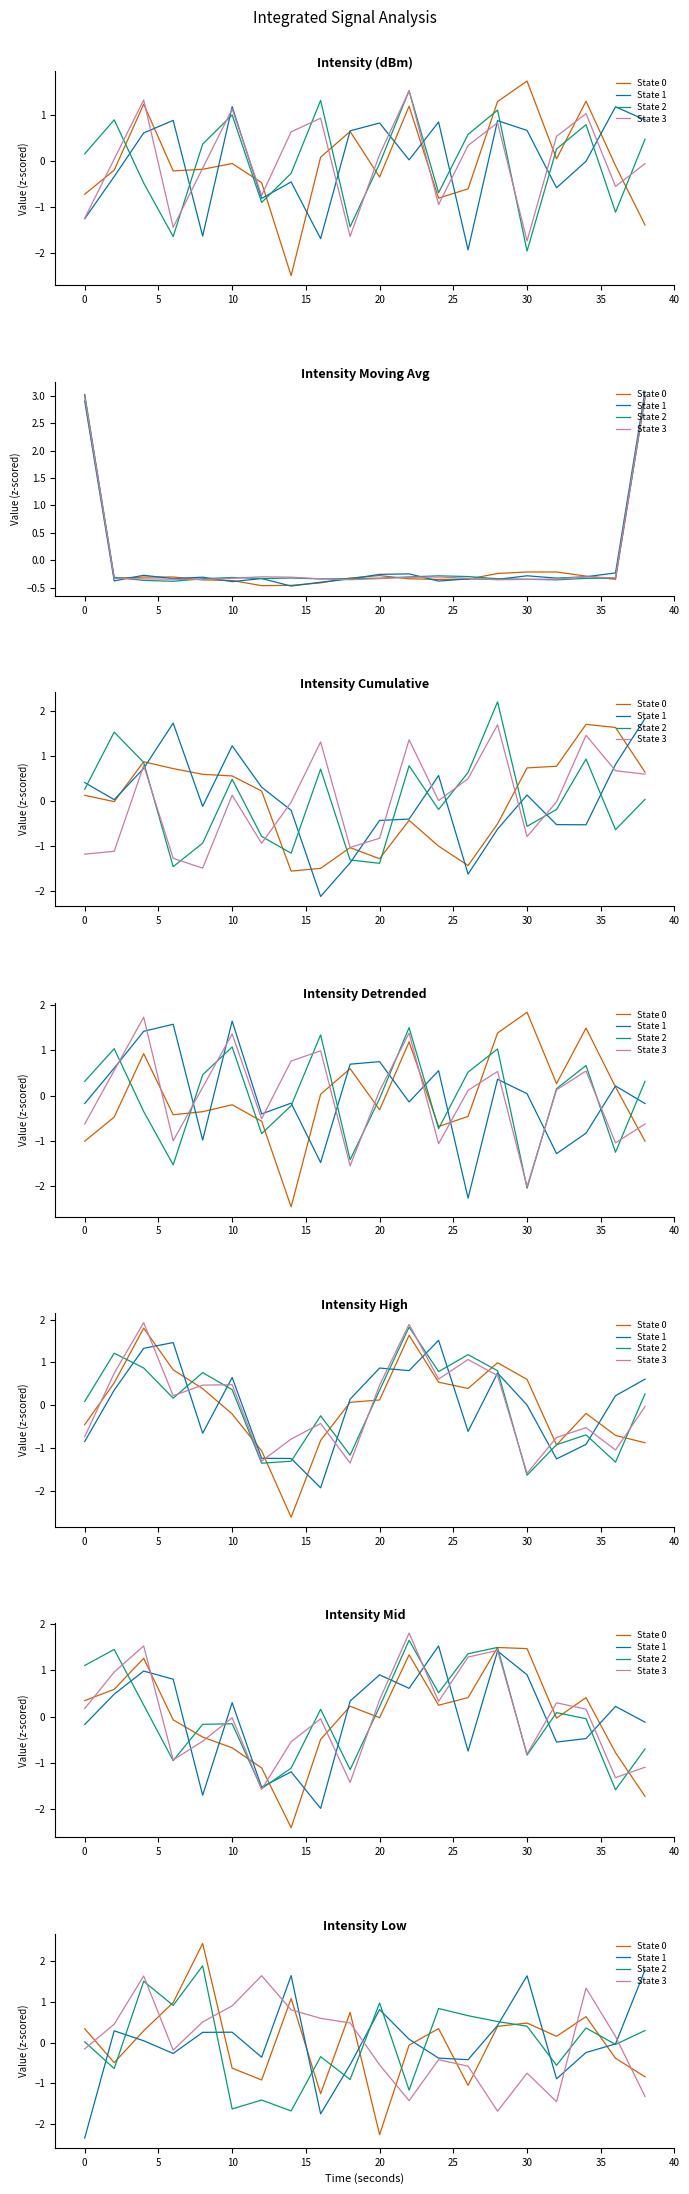

What is the sum of the State 2 values at 25 and 13?

-0.8